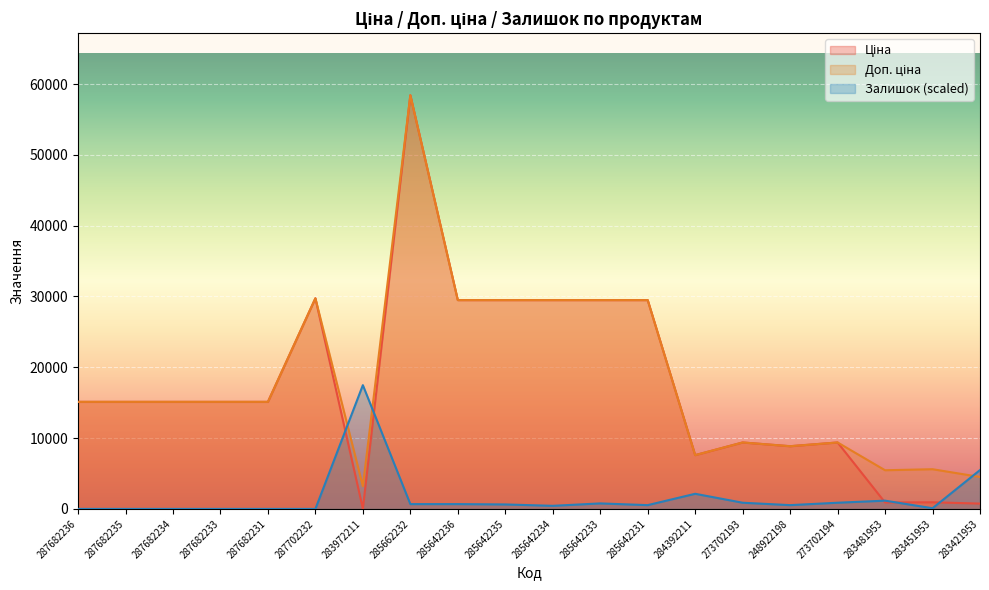

How many interior local valleys does the Залишок series have?

4